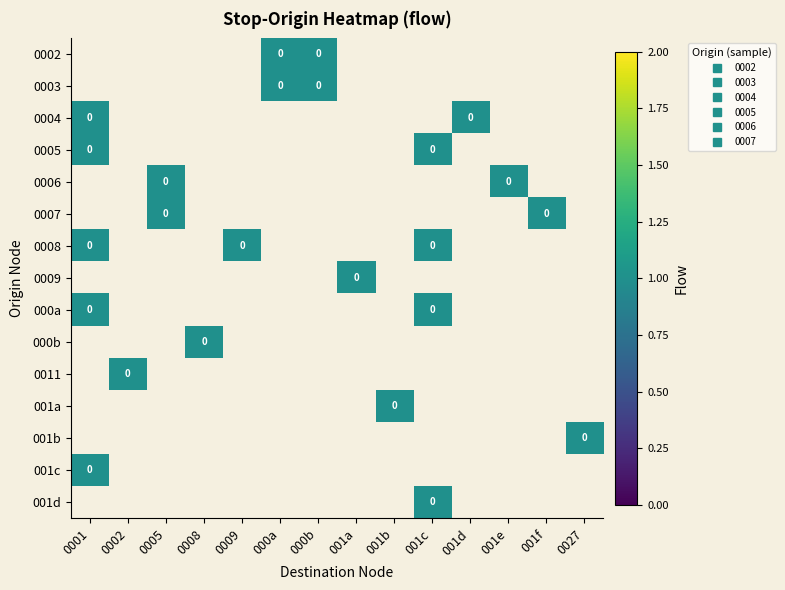

At which label does 0008 reach its peak?

0001